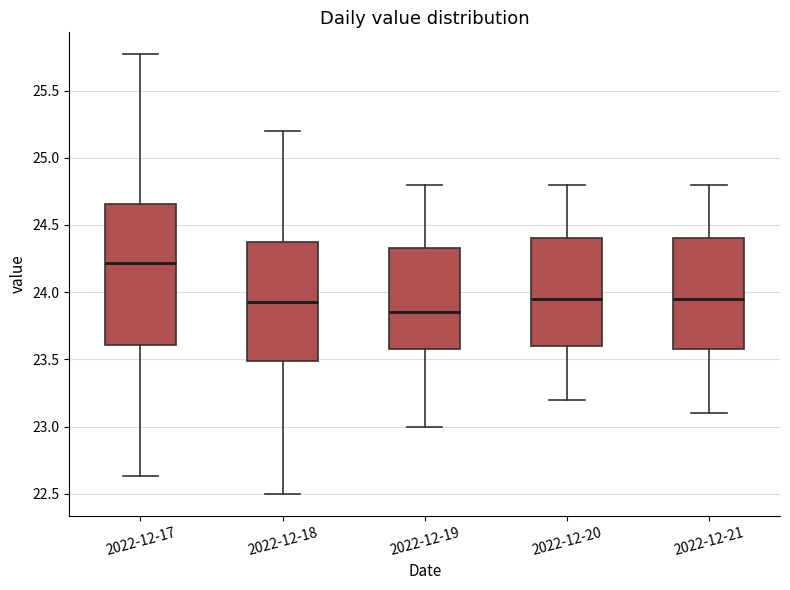

Which box has the highest median line?

2022-12-17